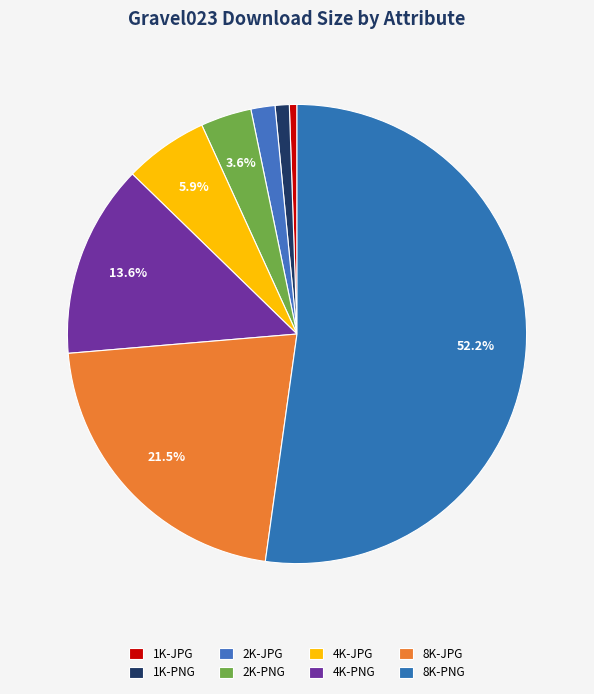

Rank the categories by value from highest to lowest.

8K-PNG, 8K-JPG, 4K-PNG, 4K-JPG, 2K-PNG, 2K-JPG, 1K-PNG, 1K-JPG